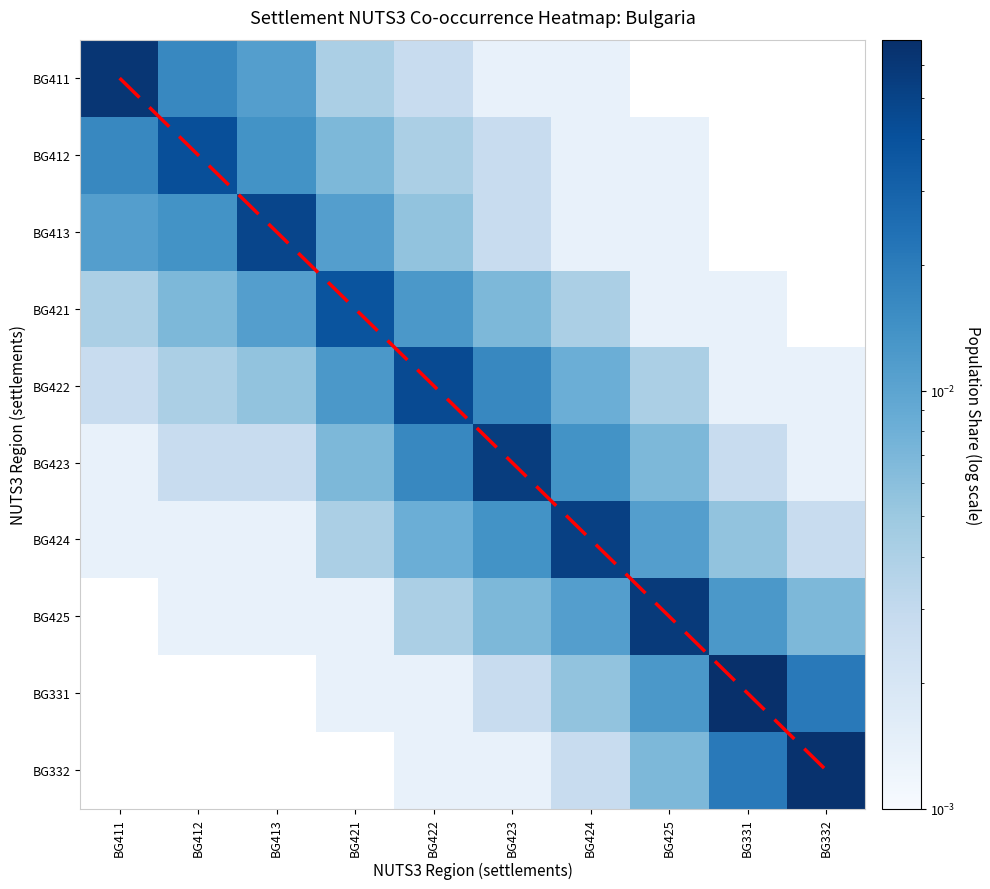

At how many categories does at least one series exceed 3?

6